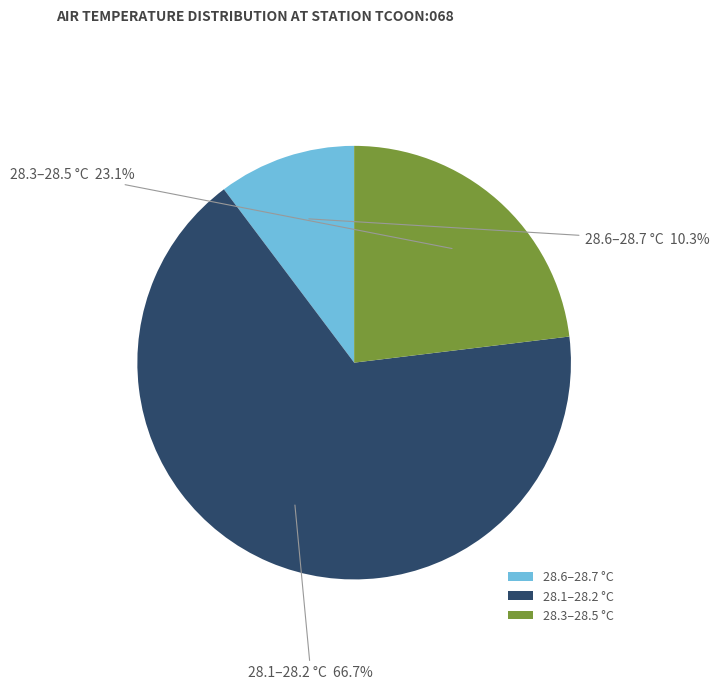

Between 28.1–28.2 °C and 28.6–28.7 °C, which is larger?

28.1–28.2 °C